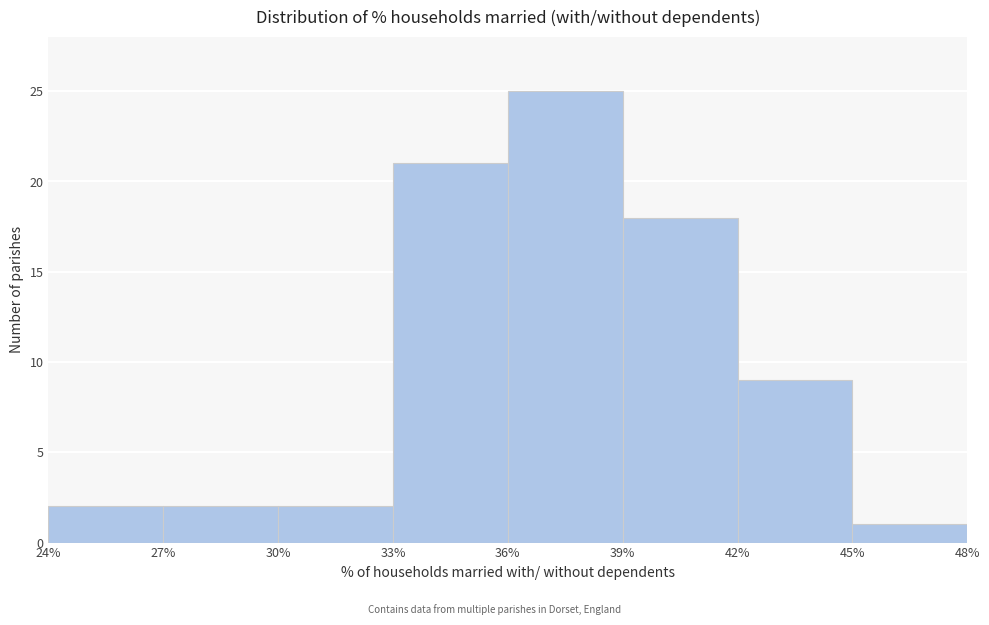

What is the height of the bar covering 36% to 39% on the x-axis? The values are not printed on the chart, so give them approximately, as read against the axis.

25